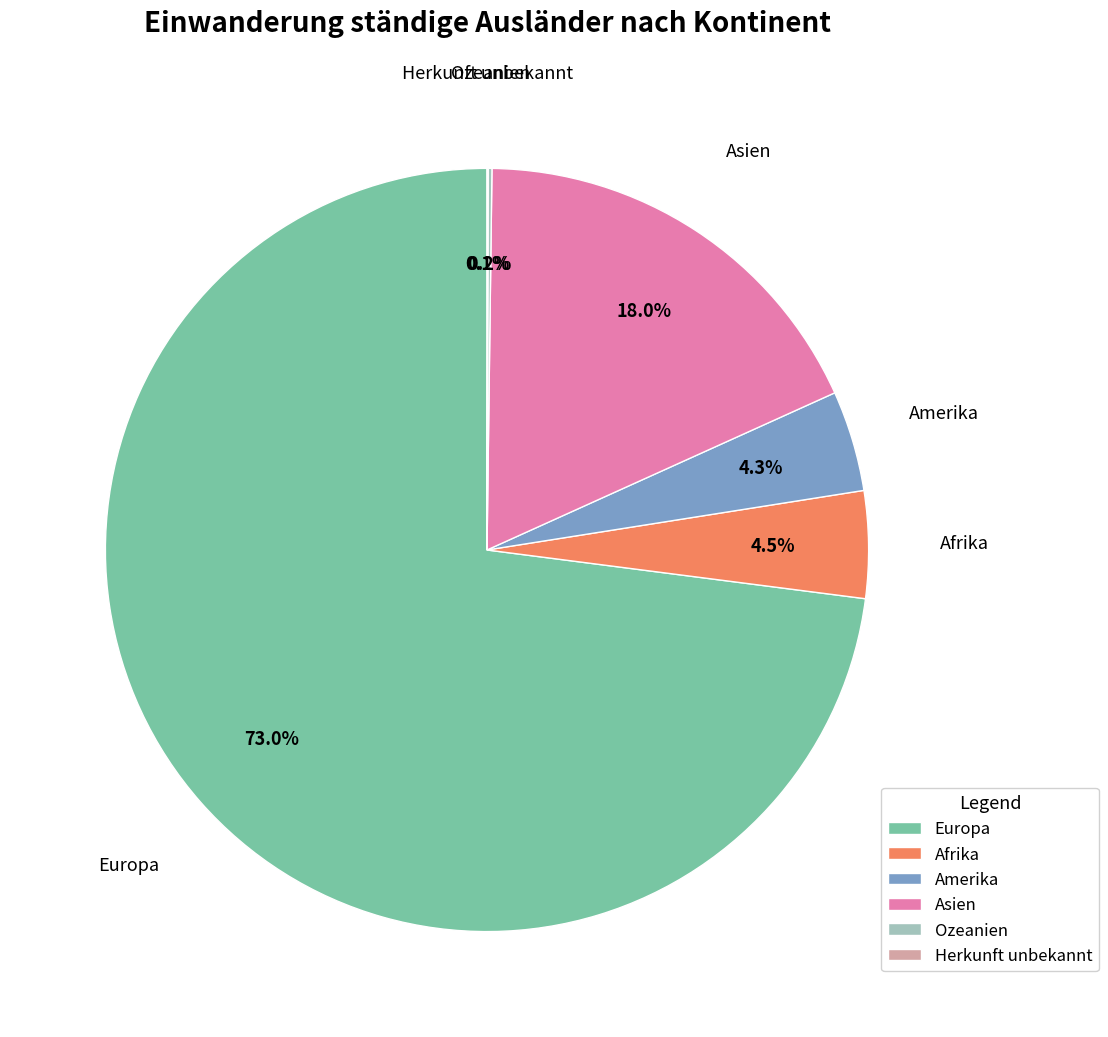

Do Europa and Amerika together represent more than half of the pie?

Yes